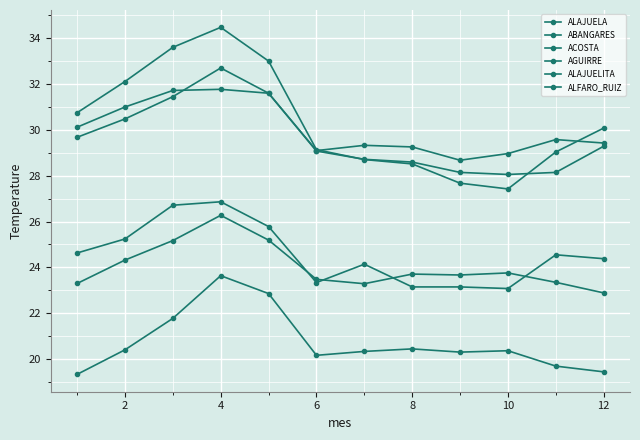

How many values in the ABANGARES series exceed 30?

6